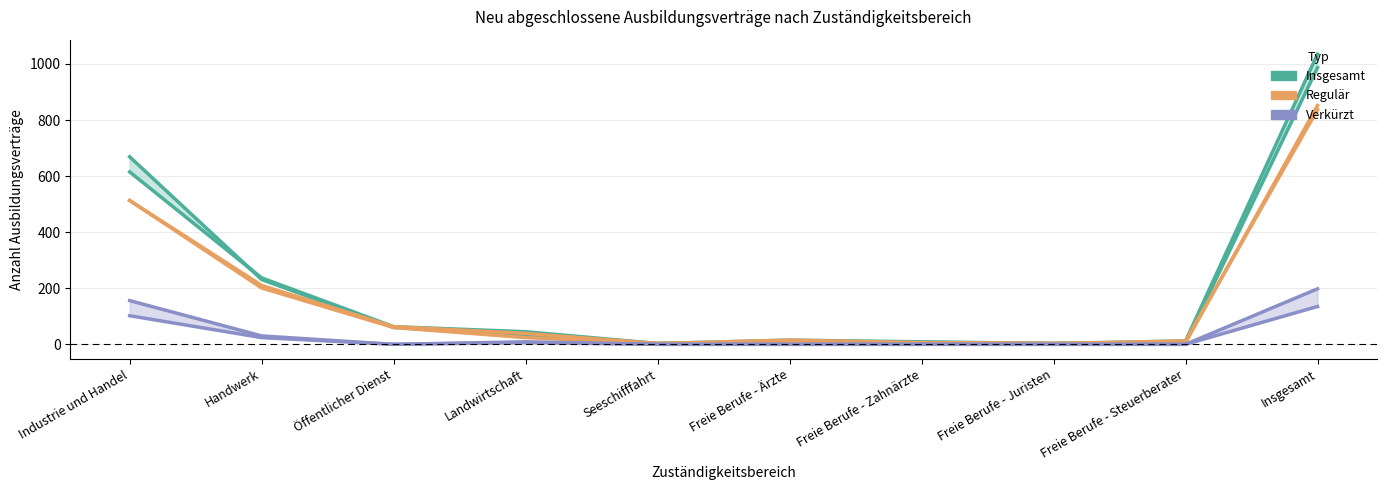

What is the spread (max minus min) of values at Freie Berufe - Steuerberater?

12